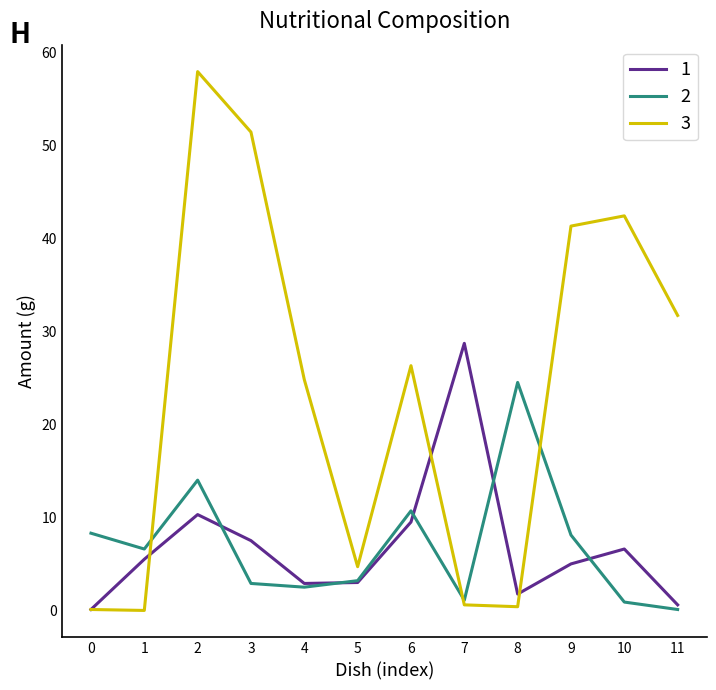

Count the number of data series in this chart.

3